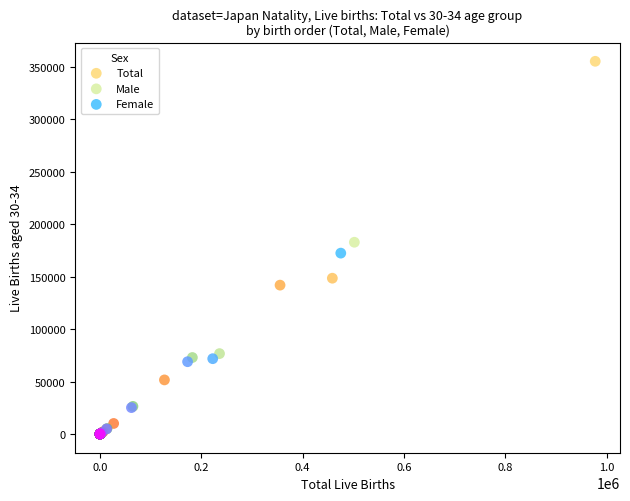

Which series contains the highest Y value?

Total